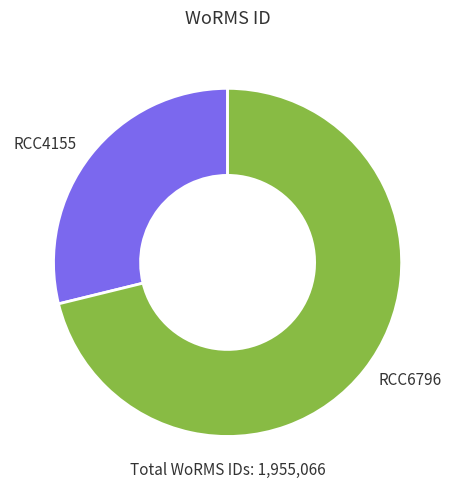

Between RCC4155 and RCC6796, which is larger?

RCC6796